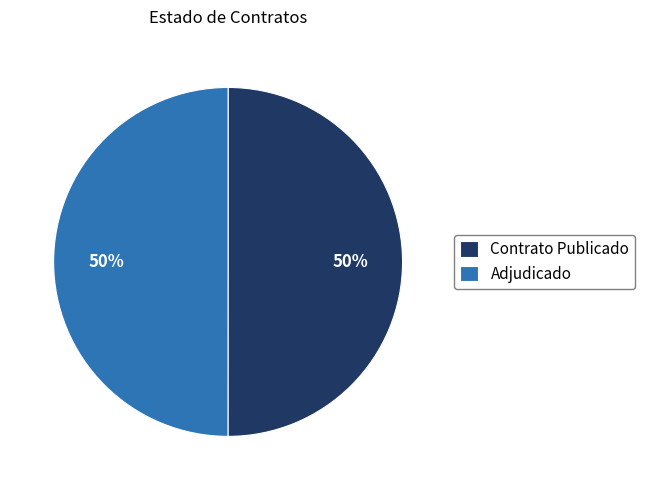

Do Contrato Publicado and Adjudicado together represent more than half of the pie?

Yes